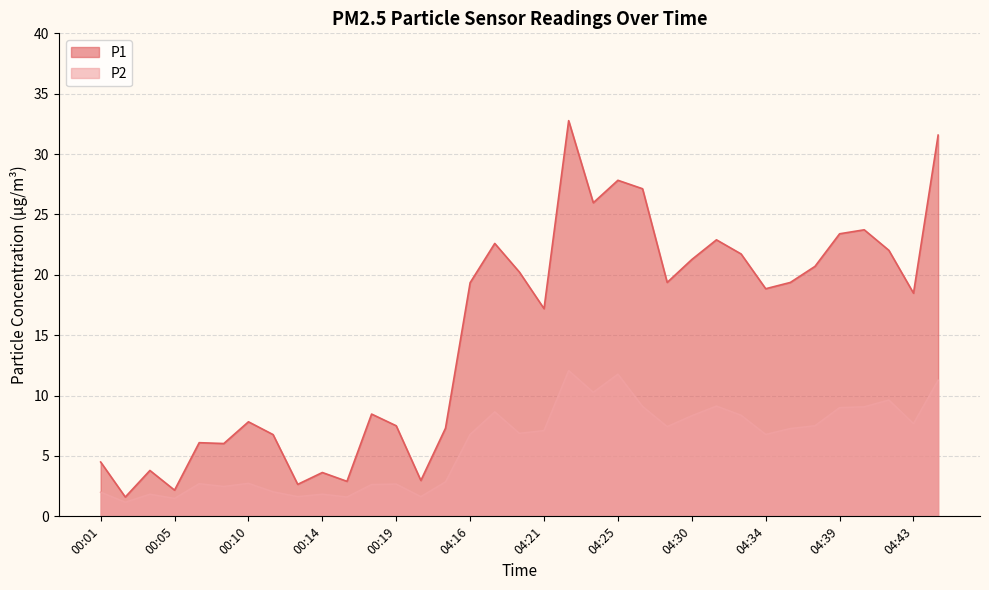

What is the difference between the second highest and minimum values in the P1 series?

30.0